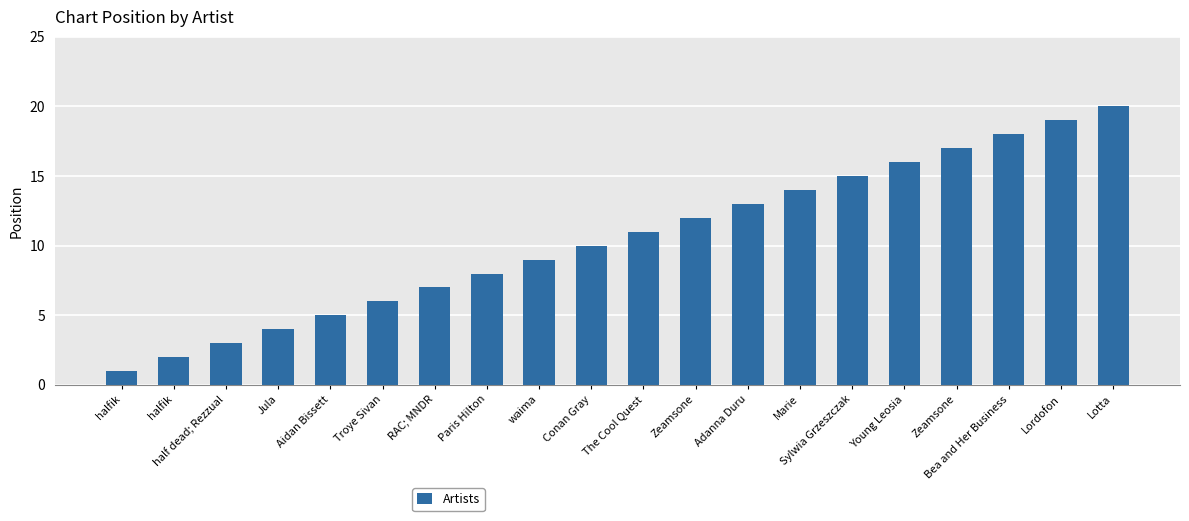

Where is the data nearest to the value 10?

Conan Gray